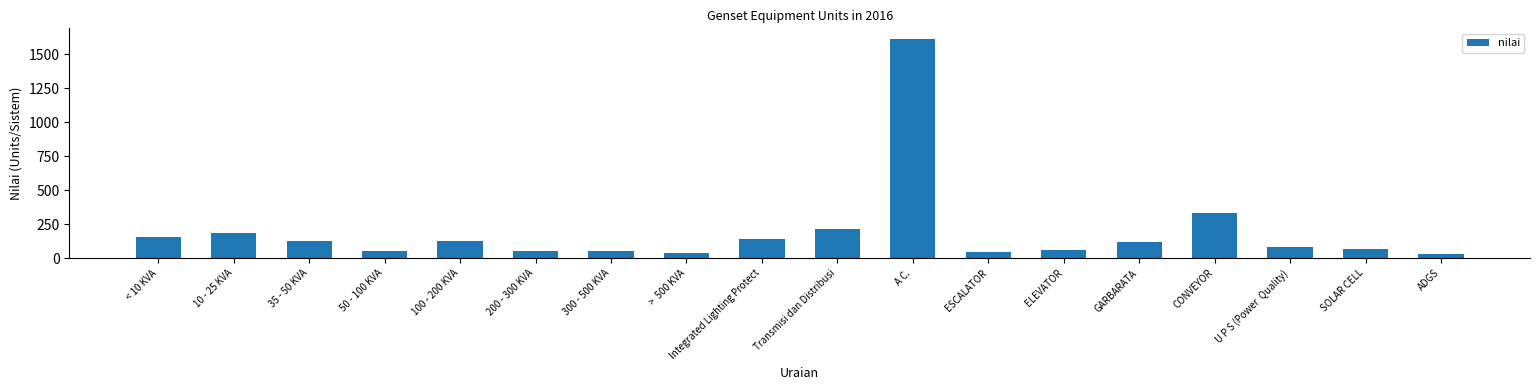

What is the label of the 17th bar from the right?

10 - 25 KVA